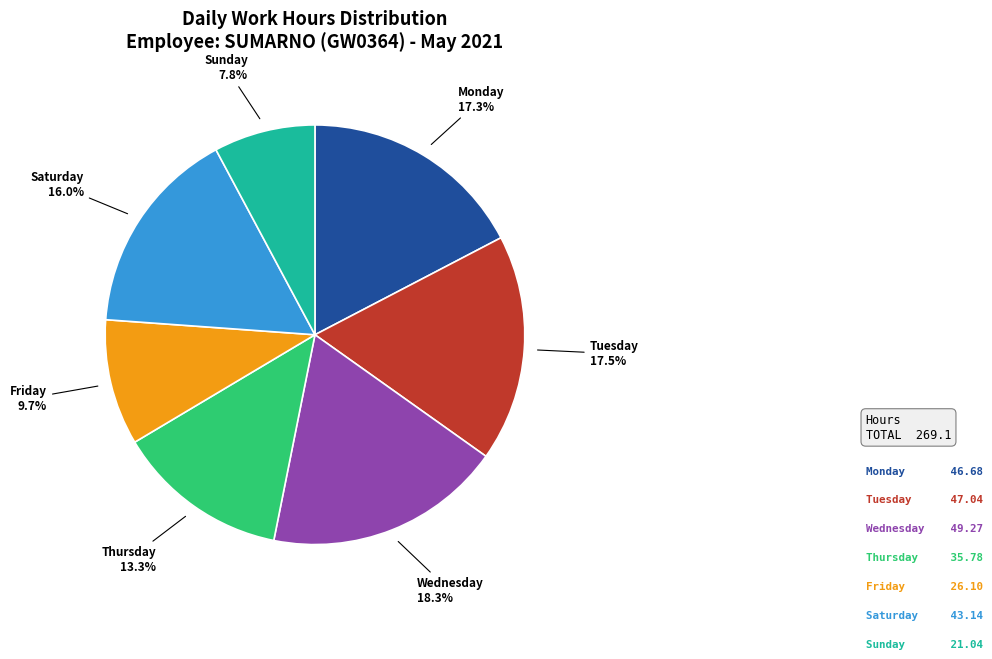

Does any single category account for the majority?

No